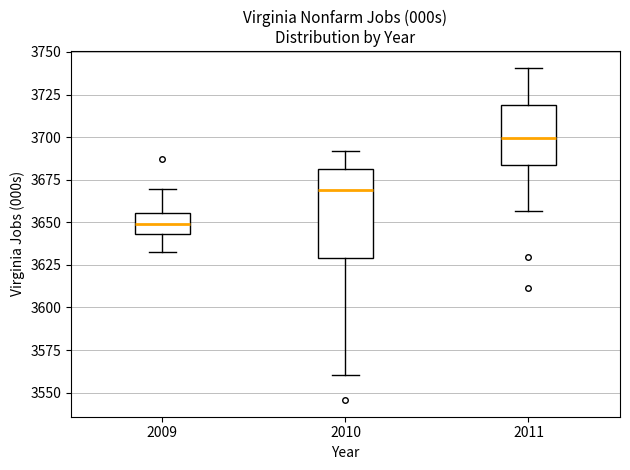

Where does the median line of the box at x = 2011 sit on the y-axis? The values are not printed on the chart, so give them approximately, as read against the axis.

3700